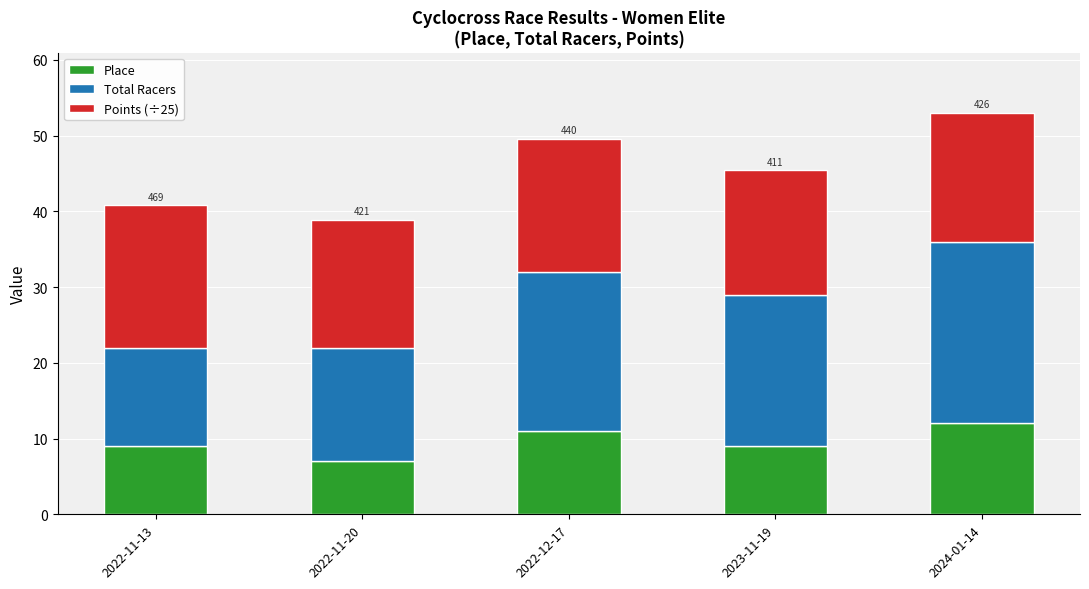

What is the average value of the Place series?

9.6